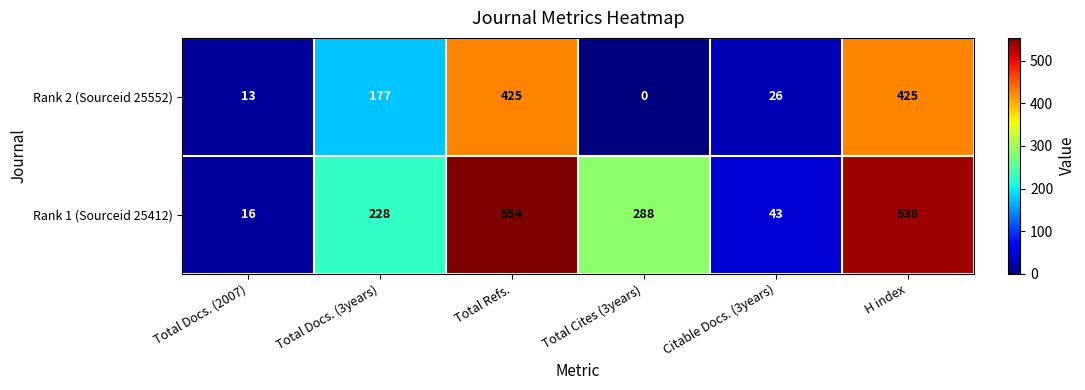

List the series in order of their overall mean, highest first.

Rank 1 (Sourceid 25412), Rank 2 (Sourceid 25552)